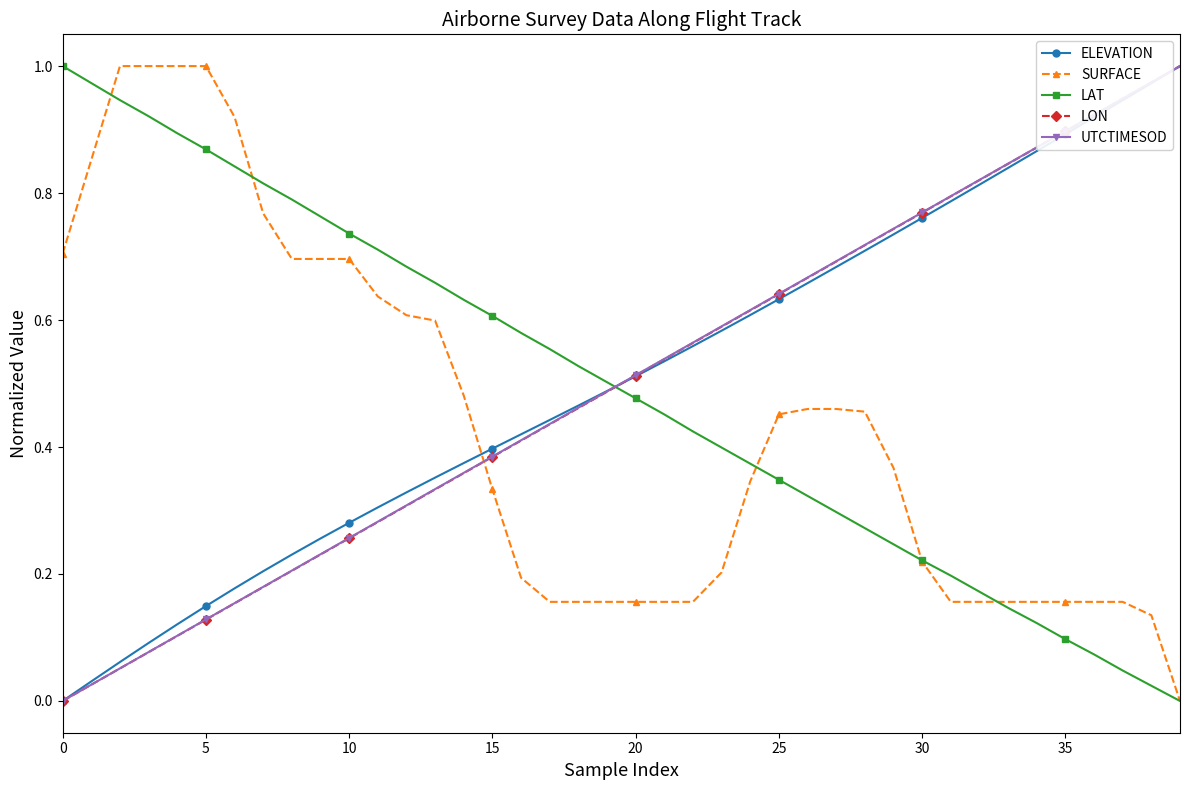

Is this an area chart (filled region under the line)?

No